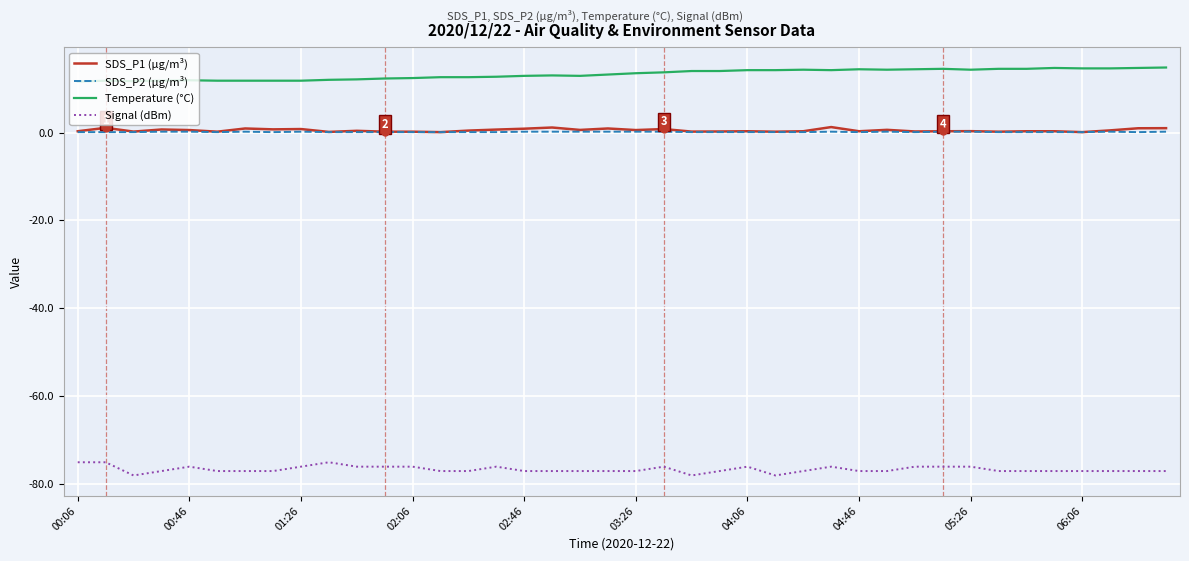

True or false: SDS_P1 (µg/m³) and Temperature (°C) intersect in this chart.

False